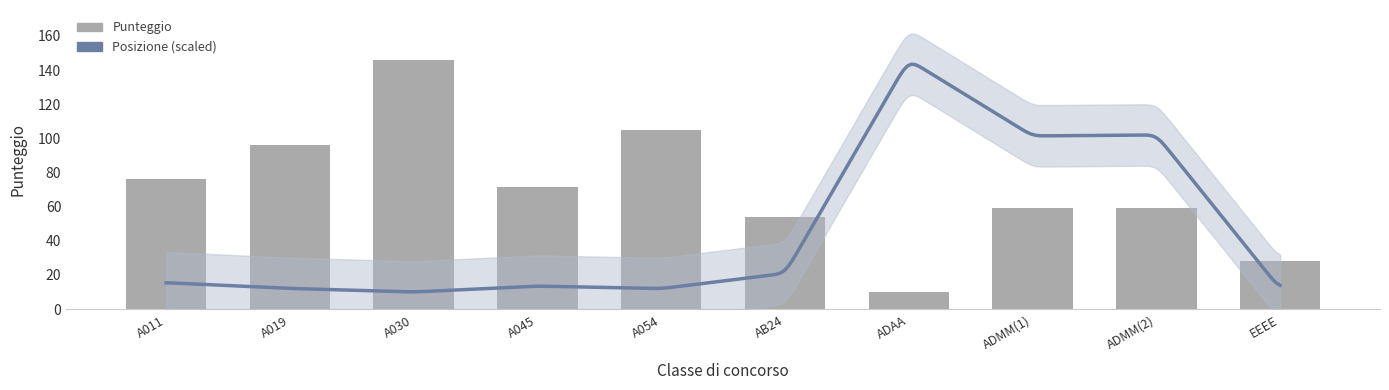

List the labels in order of value, largest first.

A030, A054, A019, A011, A045, ADMM(1), ADMM(2), AB24, EEEE, ADAA